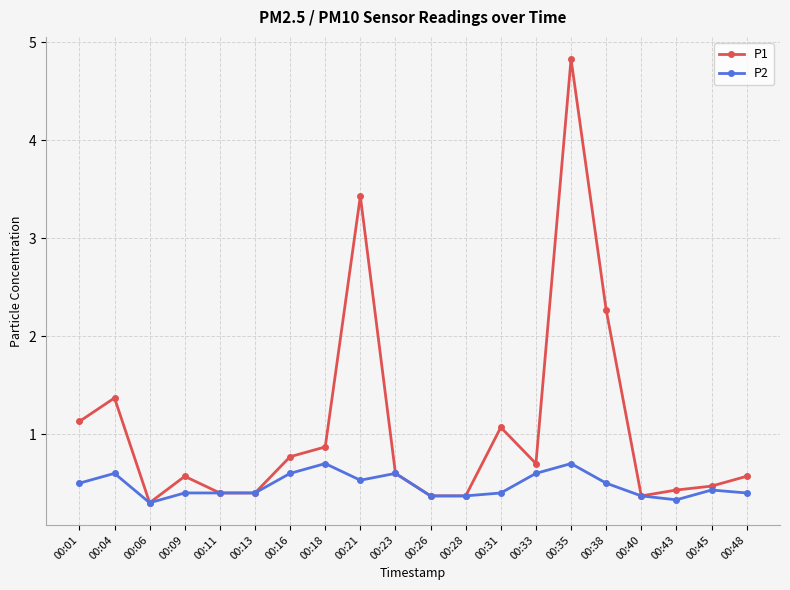

What is the difference between the maximum and minimum values in the P2 series?

0.4